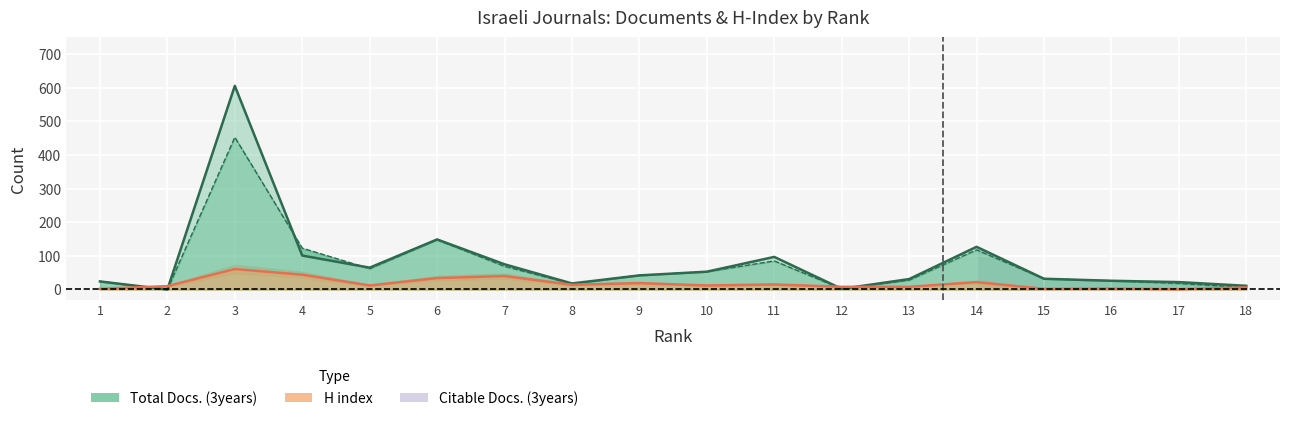

At which category does H index reach its first local valley?

5